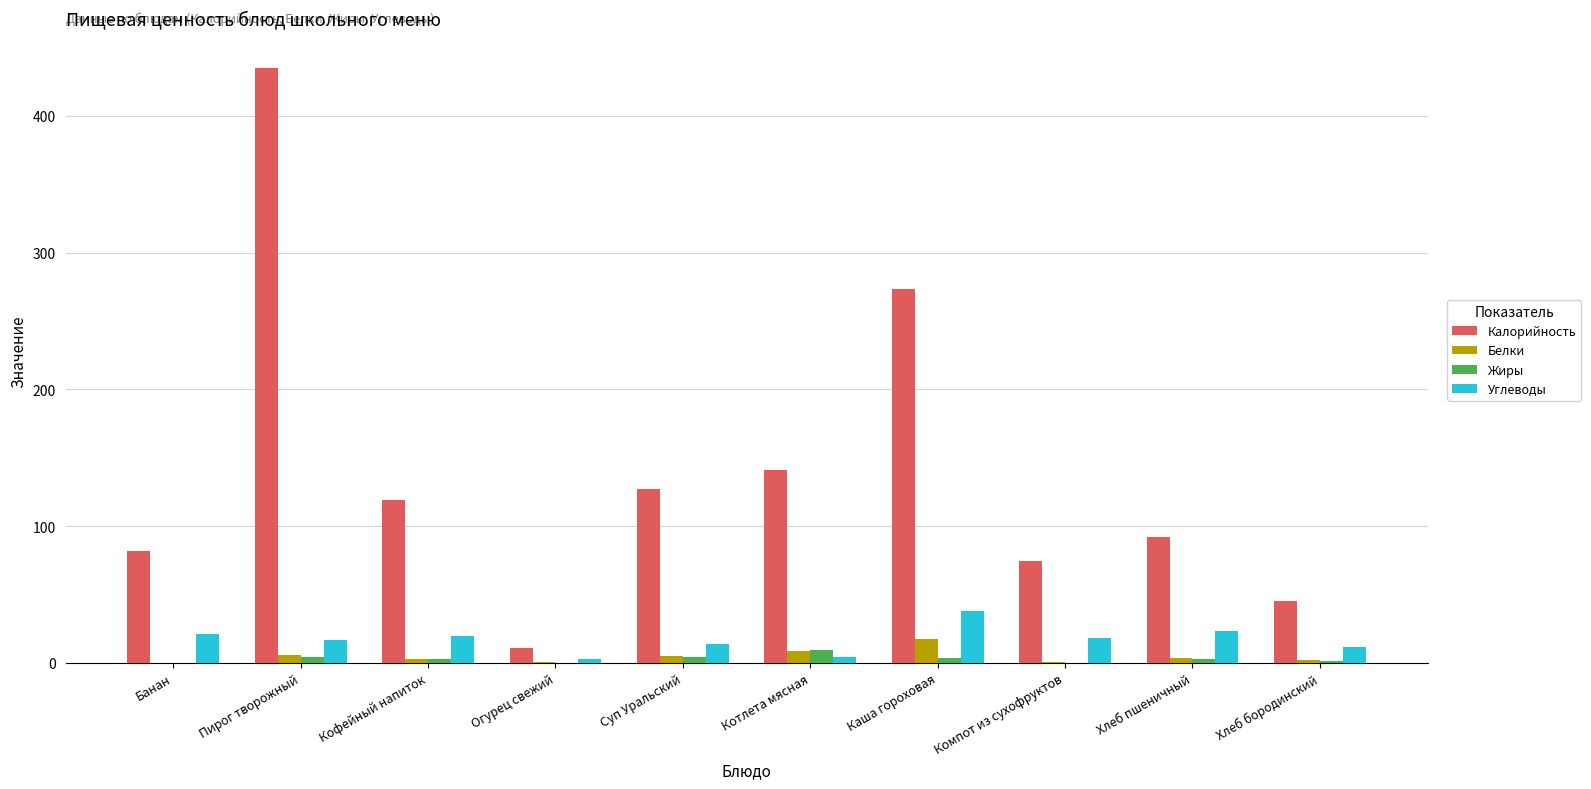

Which label corresponds to the largest value in the chart?

Пирог творожный